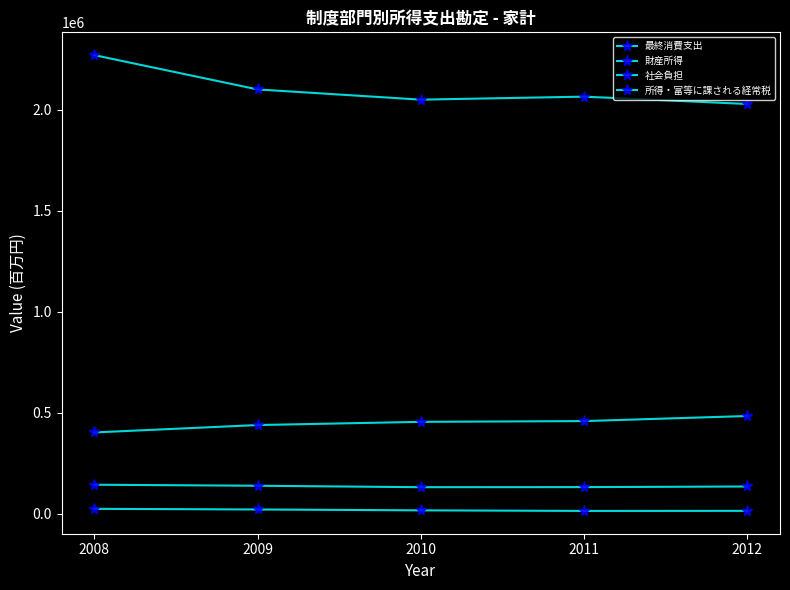

How many data points in 財産所得 are less than 15927?

2